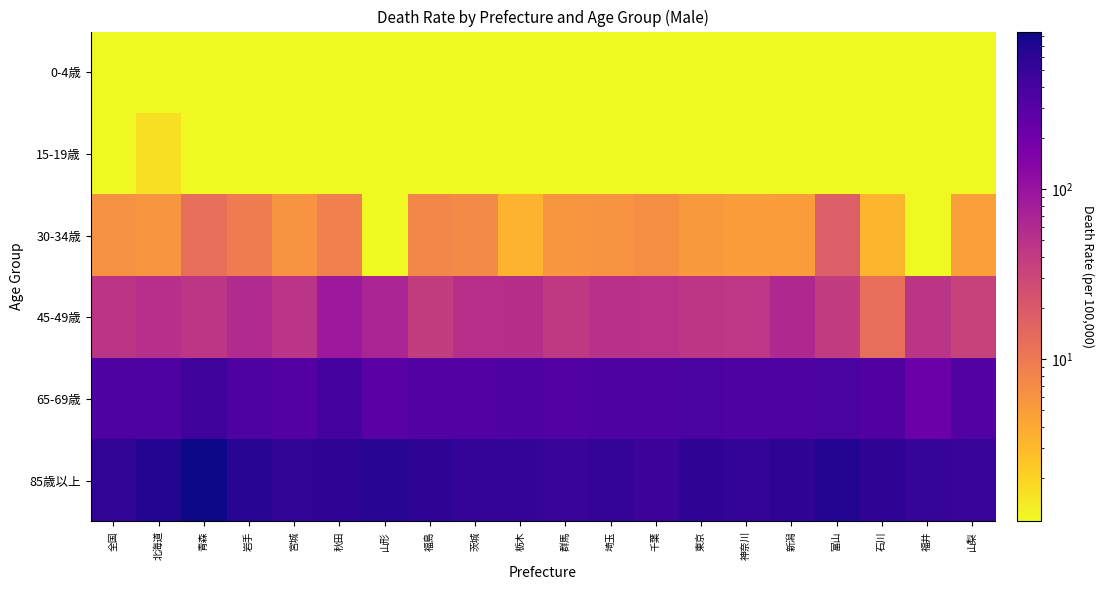

At which category is the sum across all series the highest?

青森